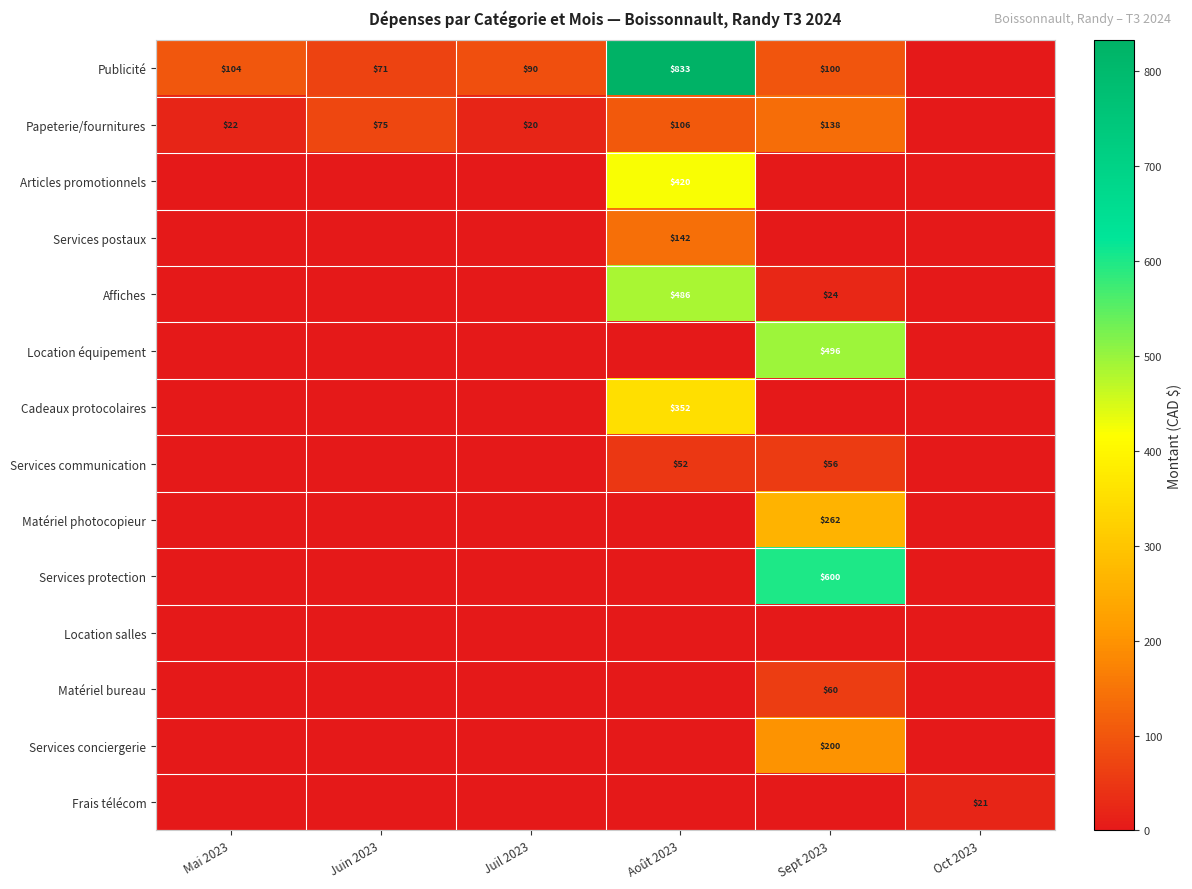

The Services postaux series shows 77 at Août 2023. True or false?

False